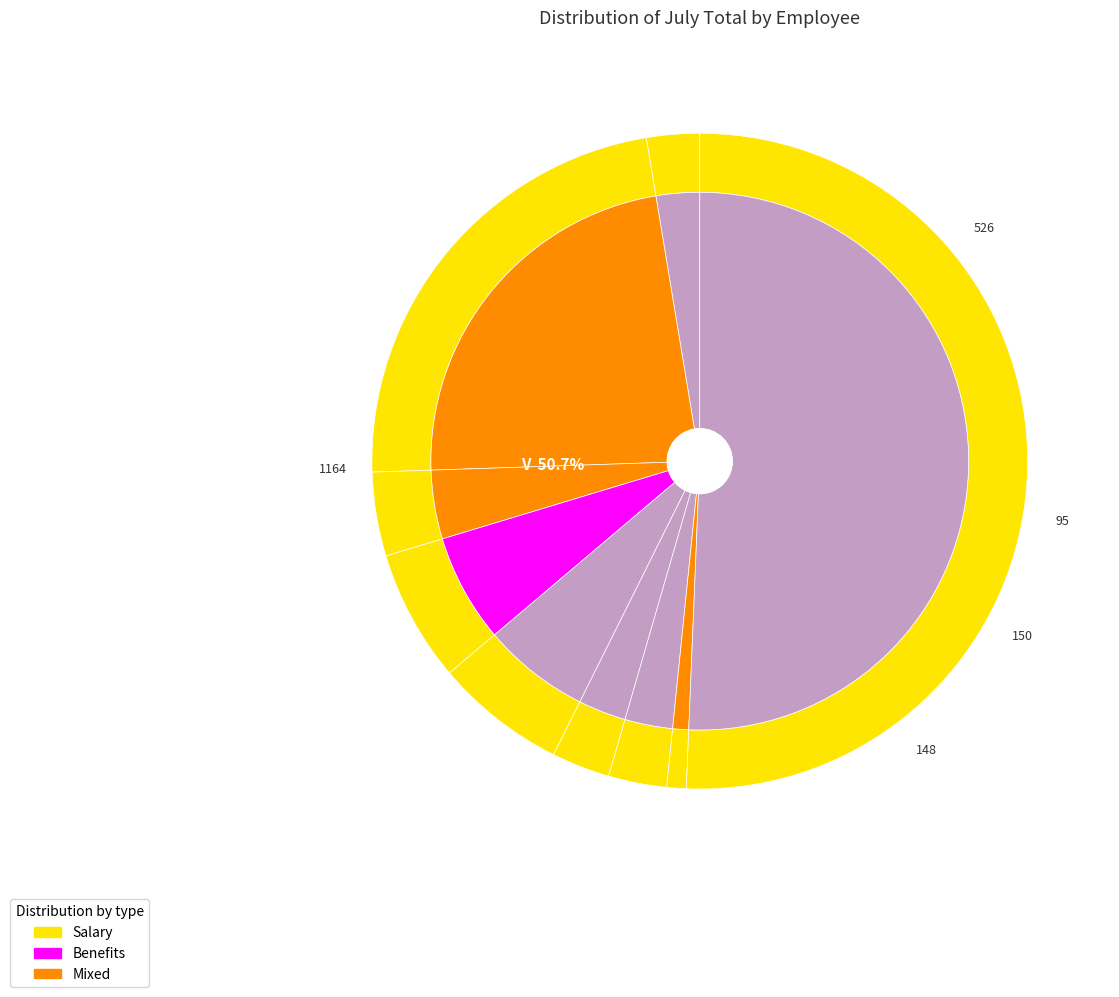

The M slice represents 7% of the pie. True or false?

True